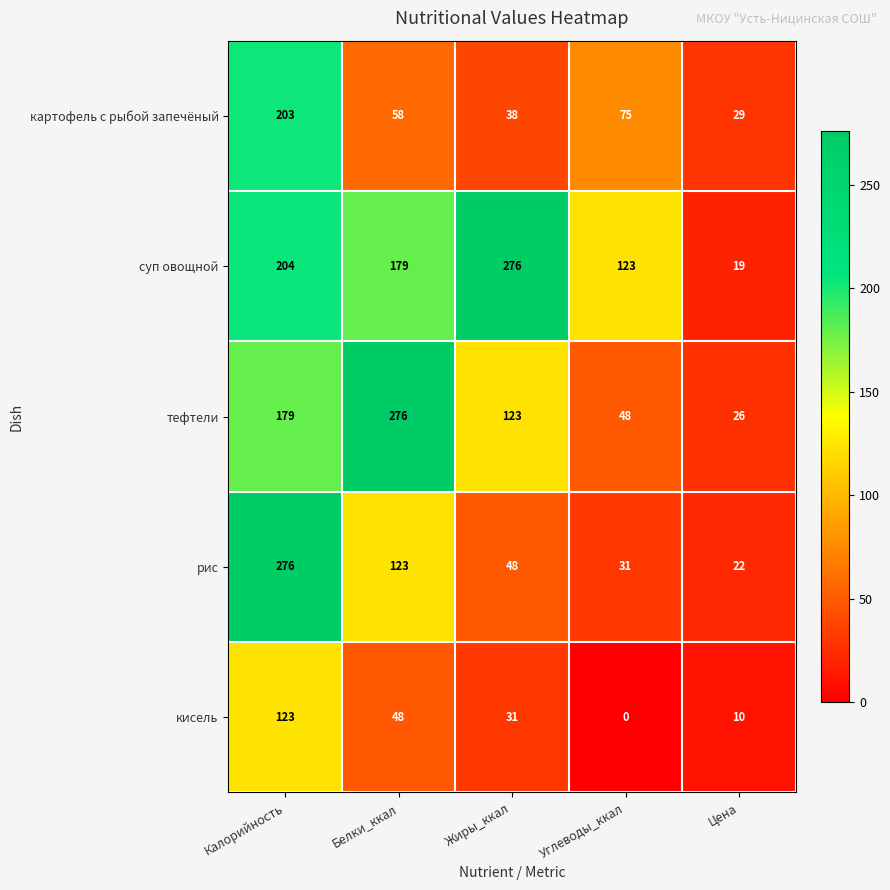

How many categories are shown in the chart?

5